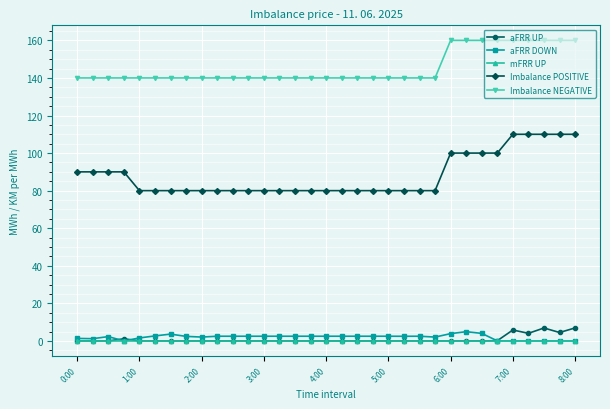

Count the number of categories in the chart.

33